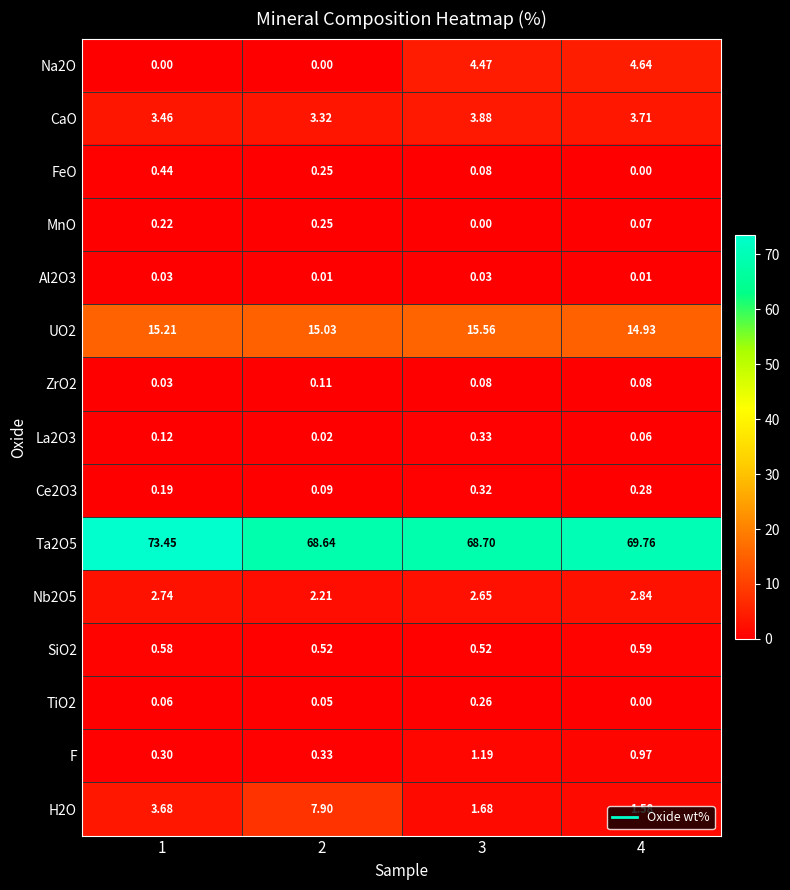

Is the value of MnO at 4 greater than the value of Al2O3 at 1?

Yes